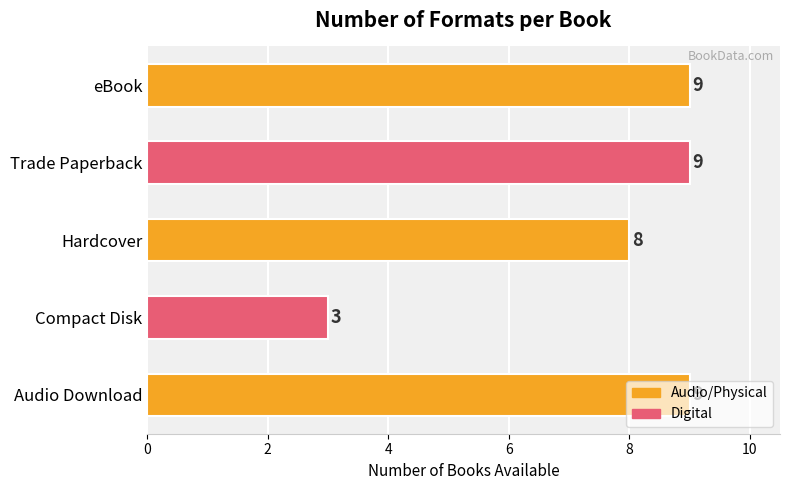

What is the smallest value displayed?

3